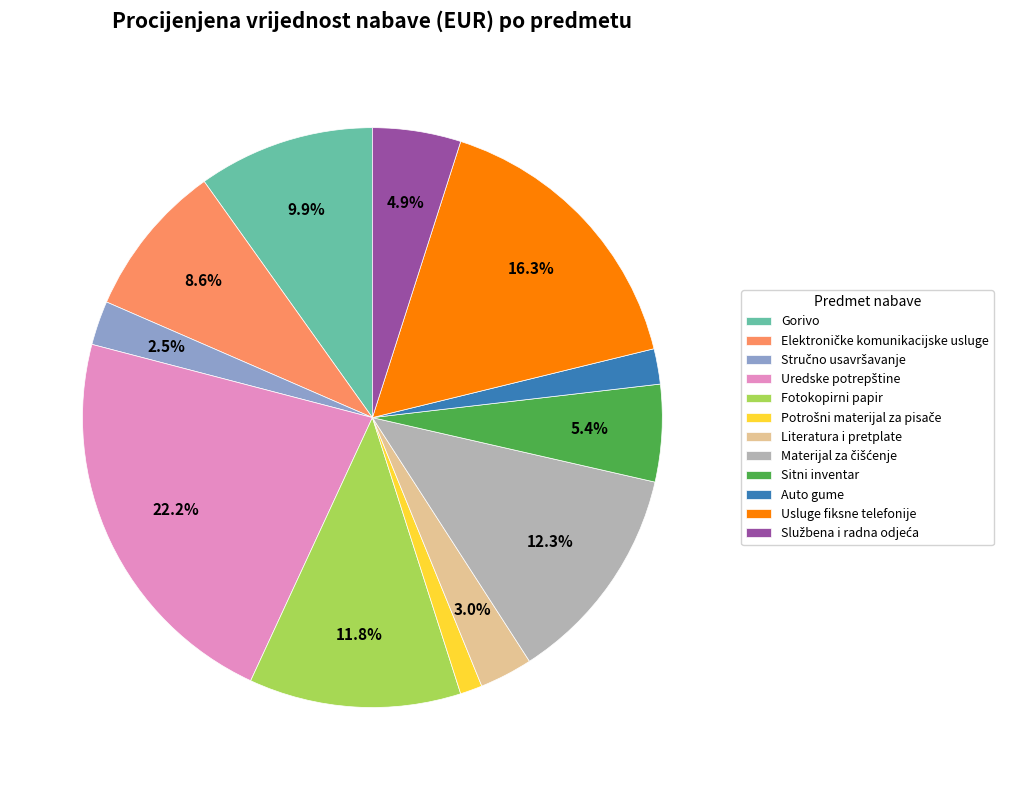

How much of the chart is everything except Usluge fiksne telefonije?

83.7%